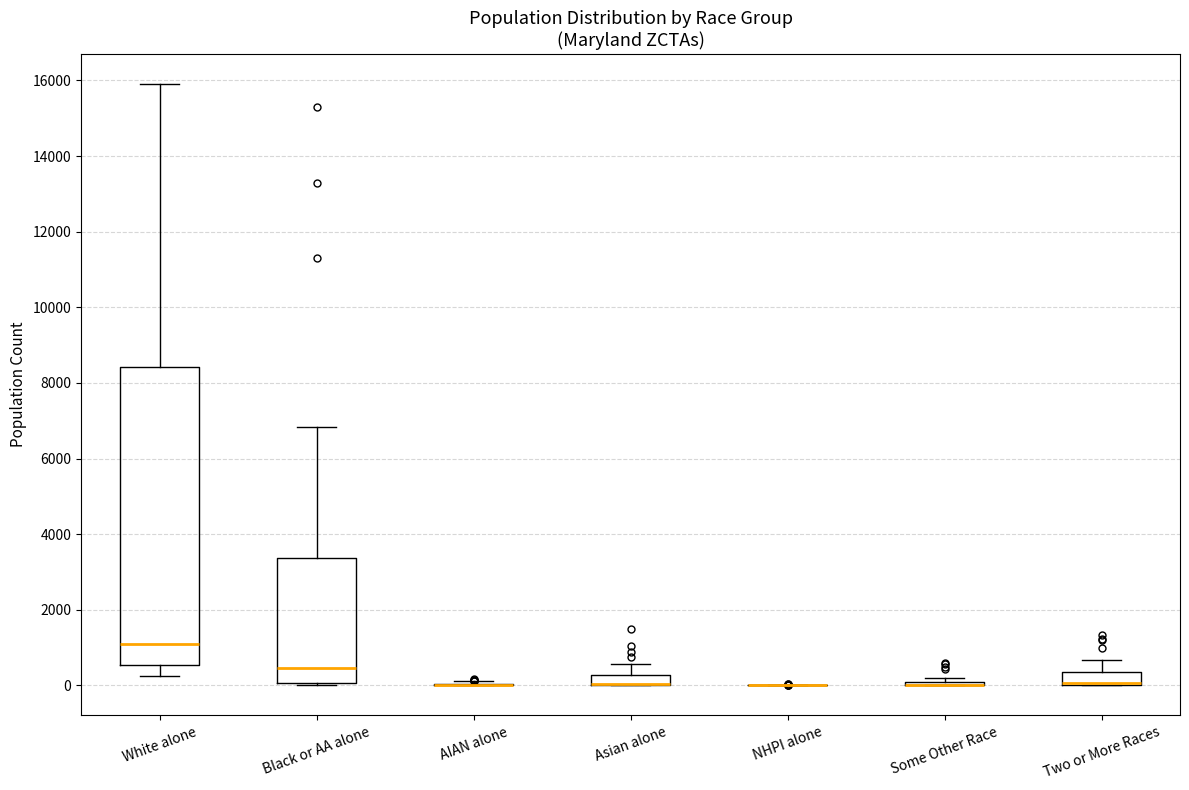

Which box is the tallest, from its lower edge to its upper edge?

White alone